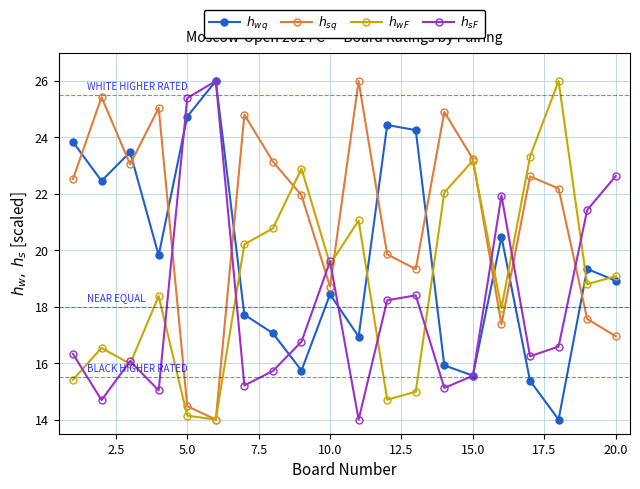

What is the smallest value displayed?

14.0